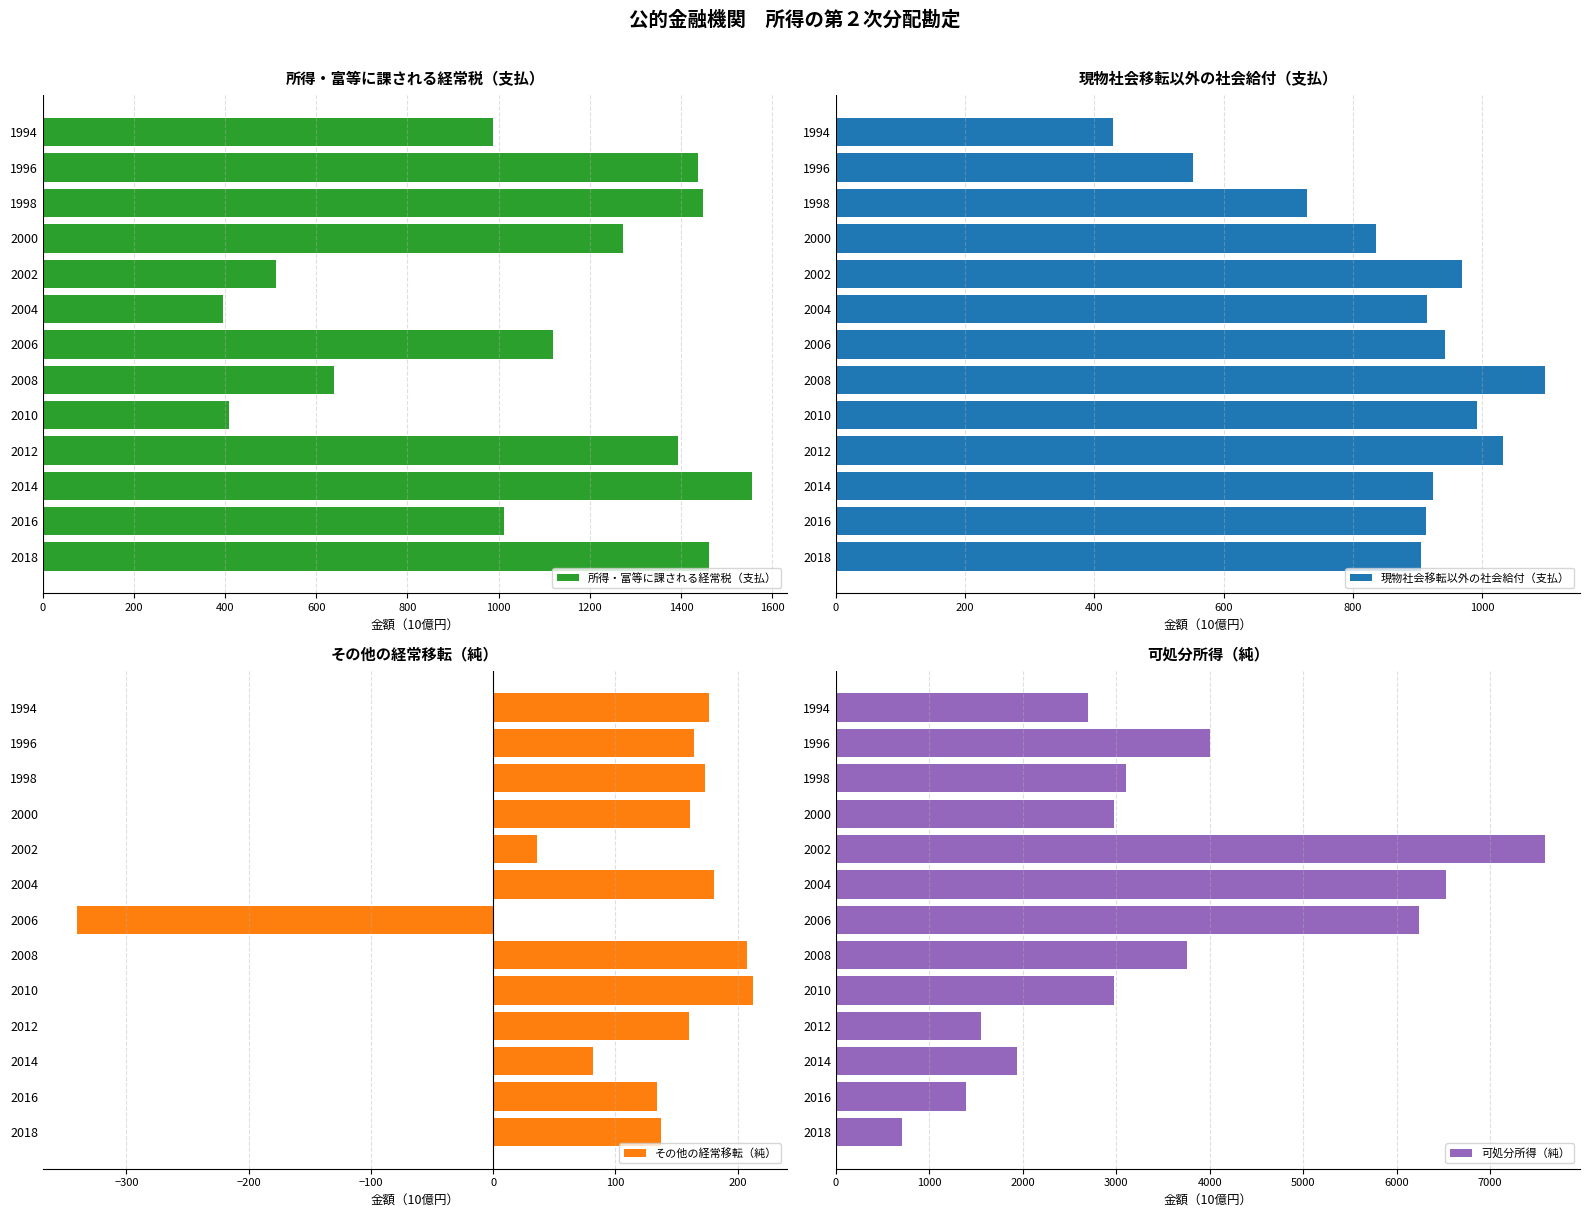

What is the highest value of the 所得・富等に課される経常税（支払） series?

1555.0